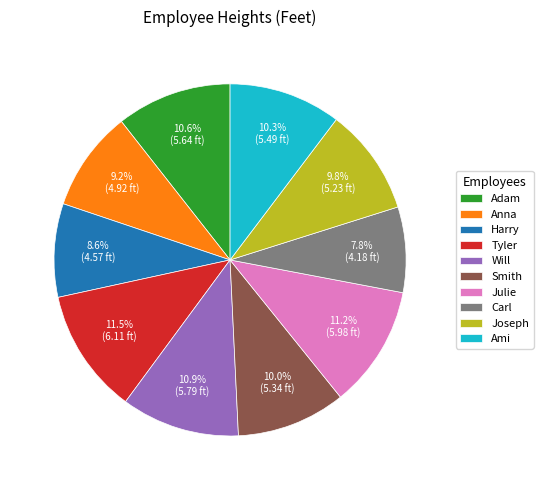

What is the total percentage of Ami and Smith?

20.3%